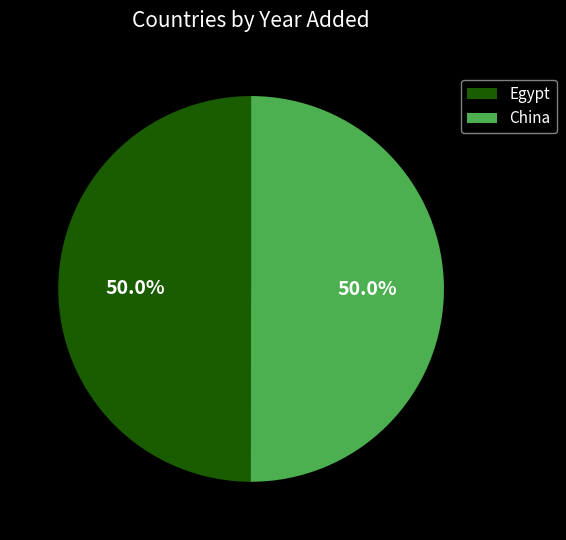

Approximately how many times larger is the value at China compared to Egypt?

1.0